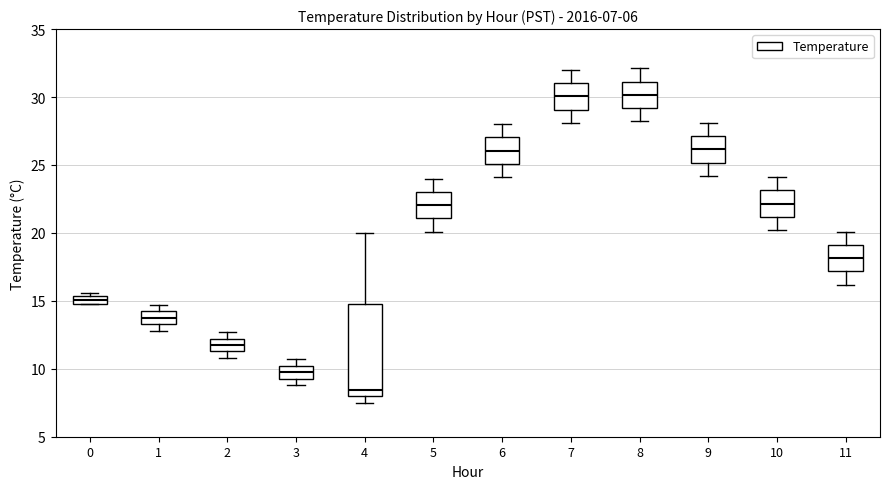

Which box's median line is the lowest?

4